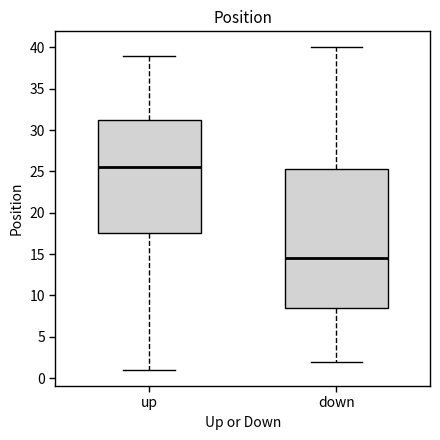

Reading left to right, read every box against the y-axis: the position of its median line, the range the box covers, and the ends of its whiskers. The values are not printed on the chart, so give them approximately, as read against the axis.

up: median 25.5, box 17.5 to 31.5, whiskers 1.0 to 39.0
down: median 14.5, box 8.5 to 25.5, whiskers 2.0 to 40.0